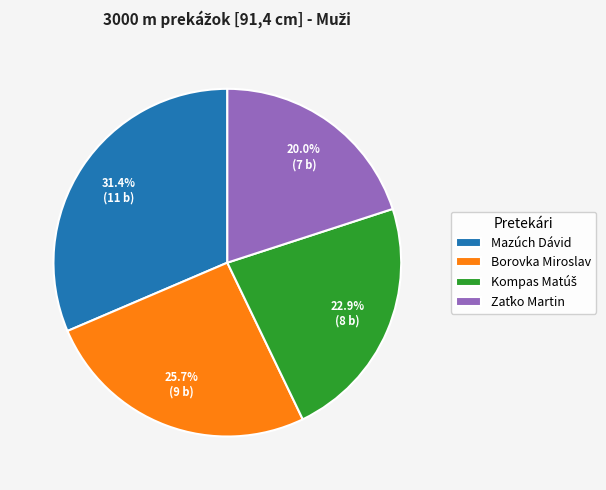

Does any single category account for the majority?

No